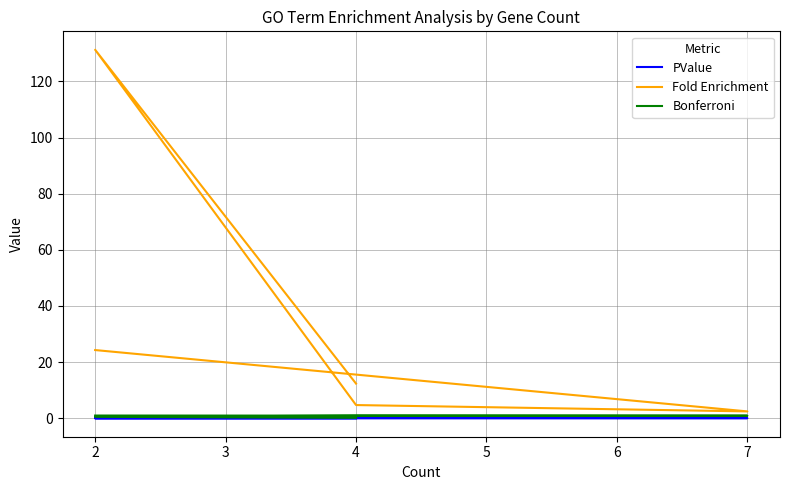

What is the maximum value shown in the chart?

131.3